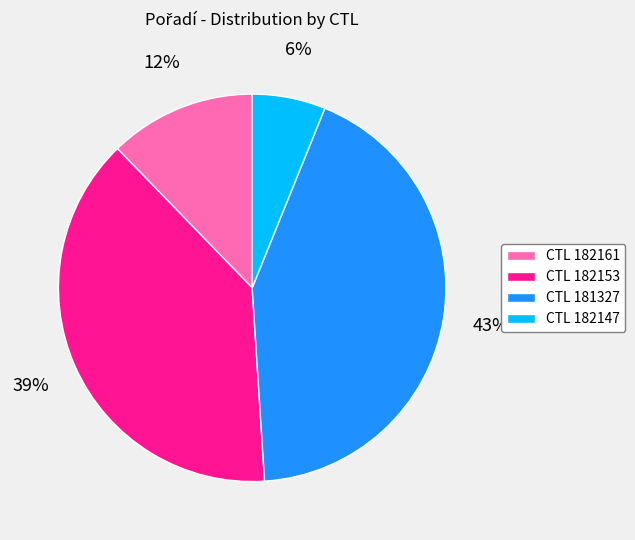

Is there any slice that represents more than half of the pie?

No